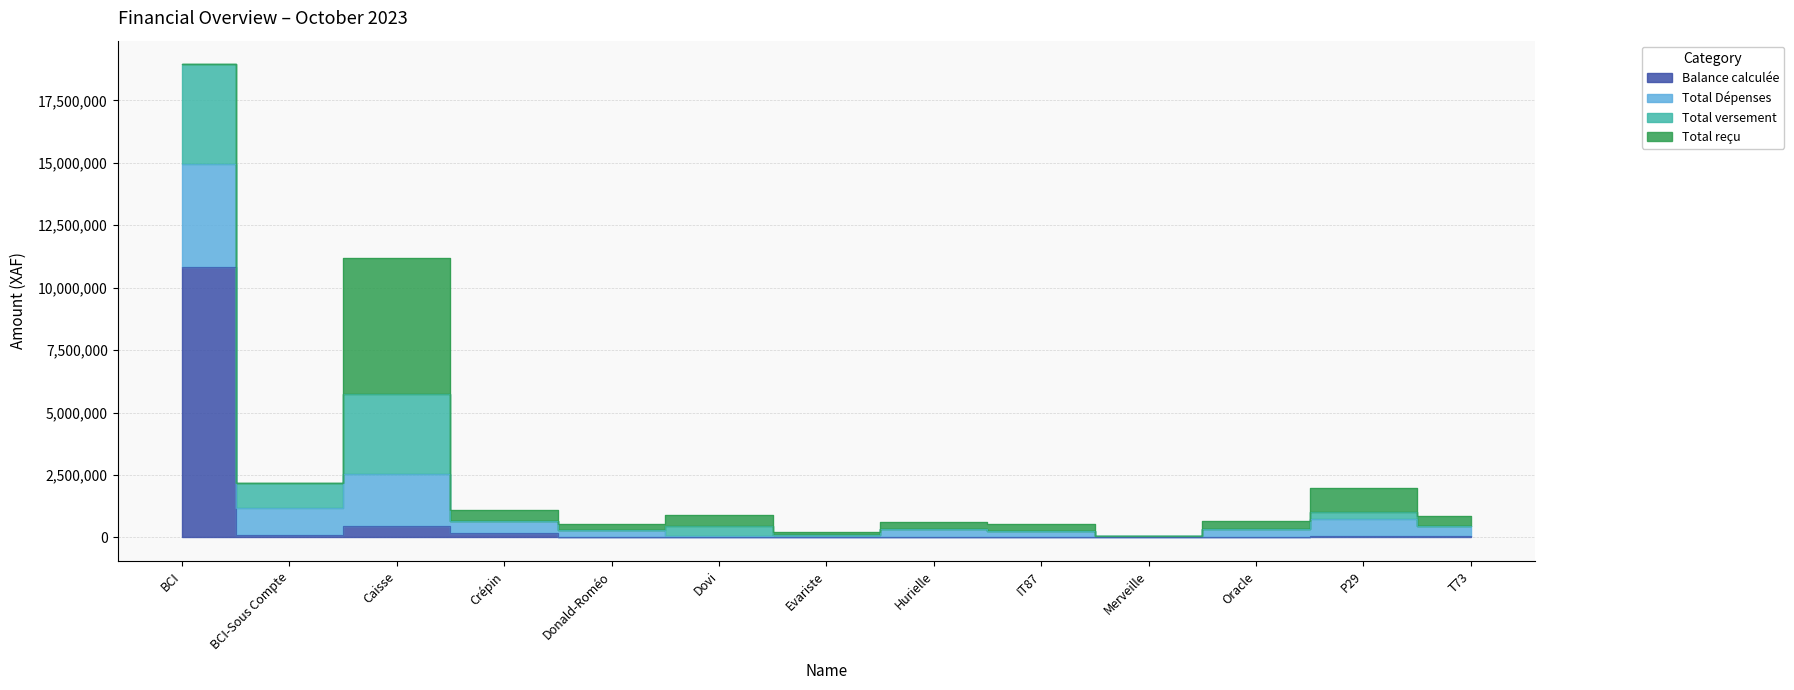

Rank the categories by Balance calculée value from highest to lowest.

BCI, Caisse, Crépin, BCI-Sous Compte, T73, P29, Donald-Roméo, Oracle, IT87, Hurielle, Dovi, Evariste, Merveille